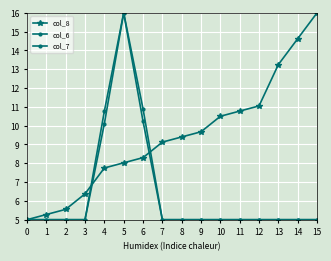

Does the chart have visible grid lines?

Yes